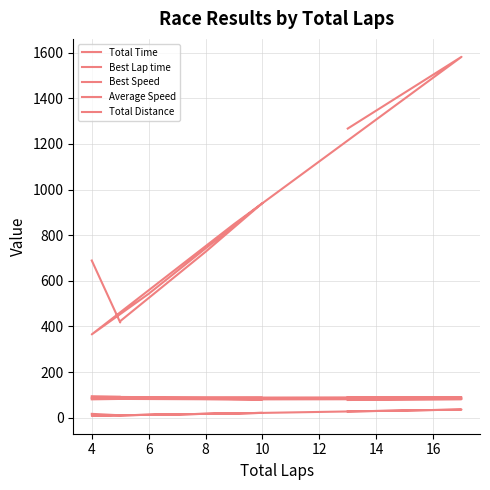

True or false: Best Speed and Total Distance cross at least once.

False